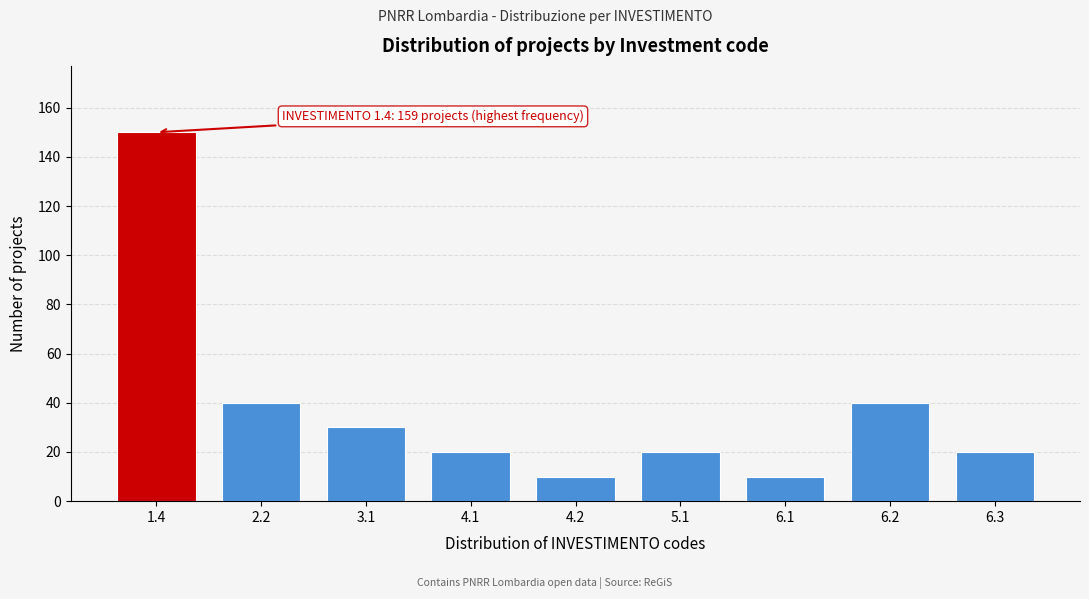

Reading left to right, list all the values displayed in this chart.

150	40	30	20	10	20	10	40	20